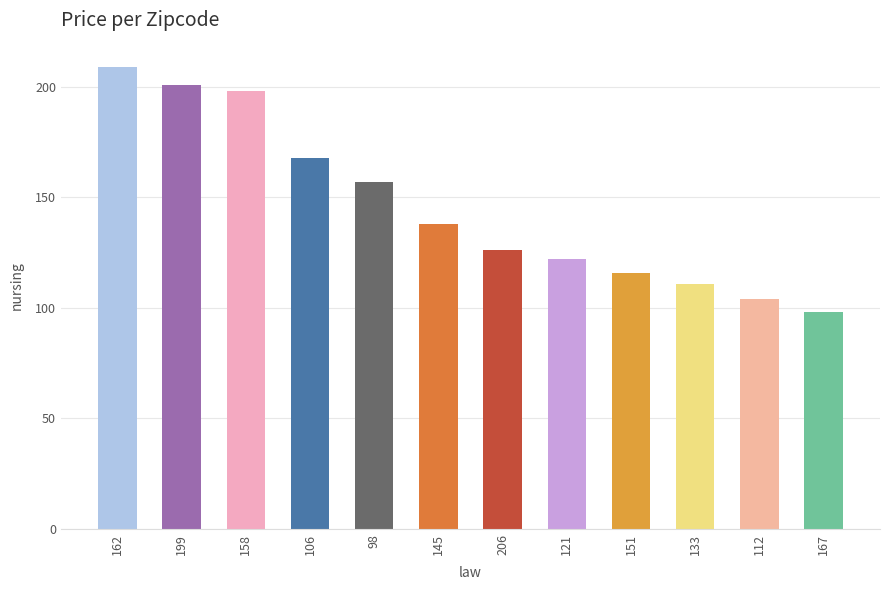

Which label corresponds to the largest value in the chart?

162